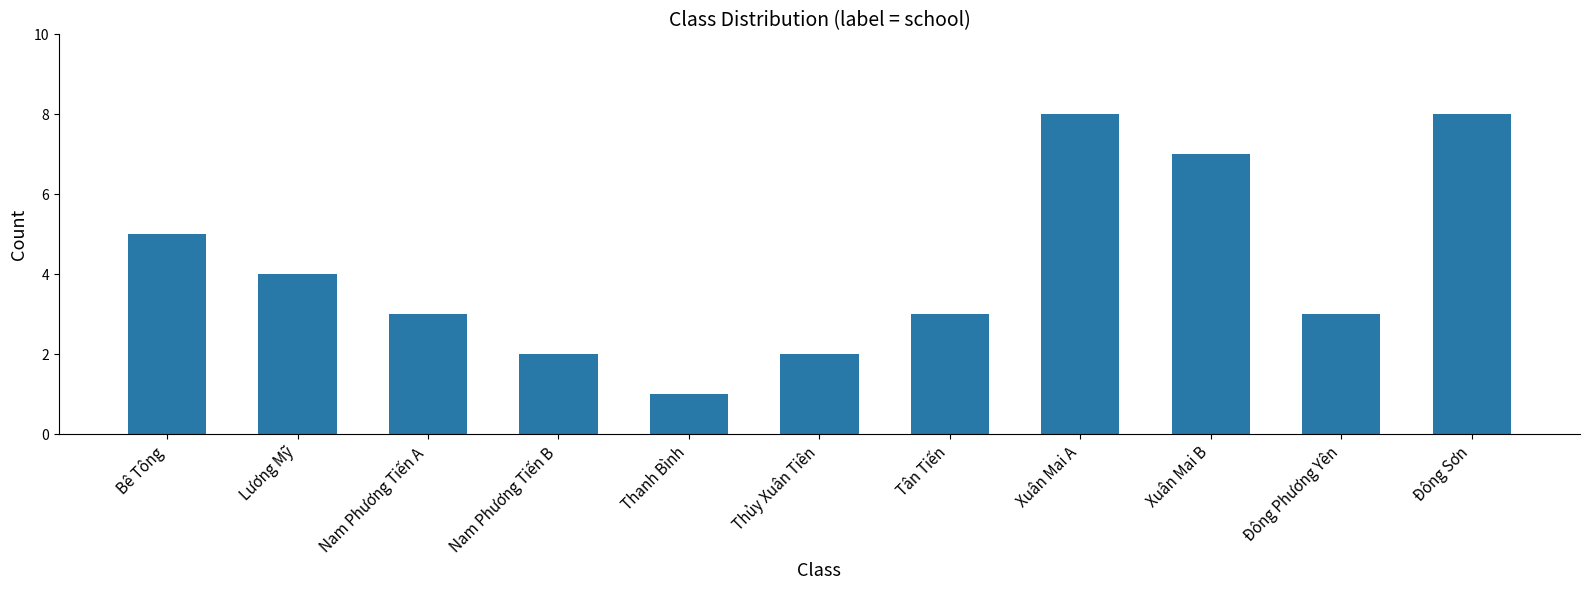

Between Thanh Bình and Lương Mỹ, which is larger?

Lương Mỹ